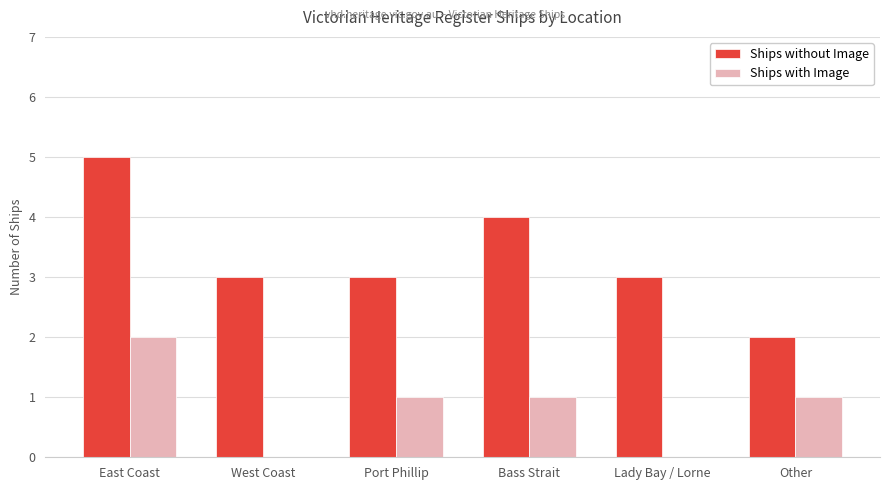

Does the chart contain stacked bars?

No